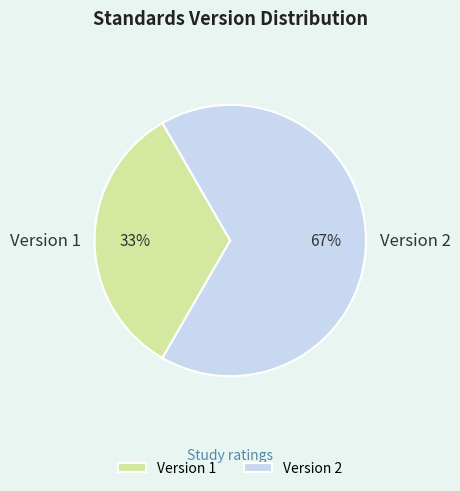

Is there any slice that represents more than half of the pie?

Yes